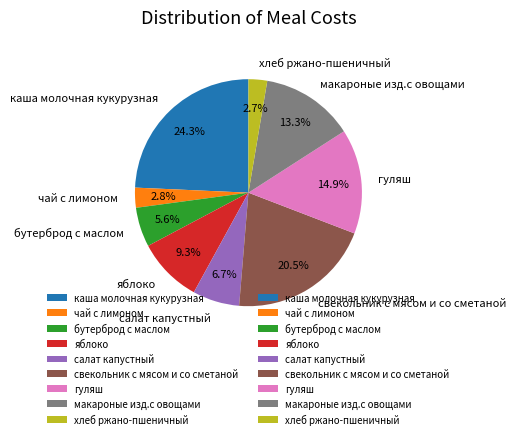

The свекольник с мясом и со сметаной slice represents 1% of the pie. True or false?

False